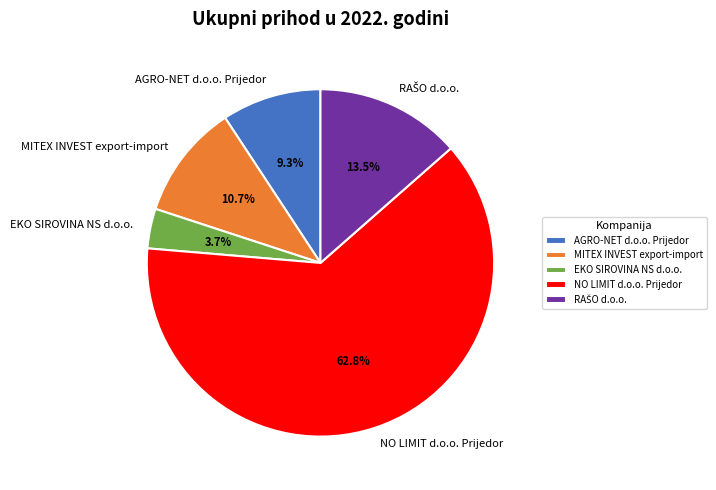

What is the largest slice in the pie chart?

NO LIMIT d.o.o. Prijedor